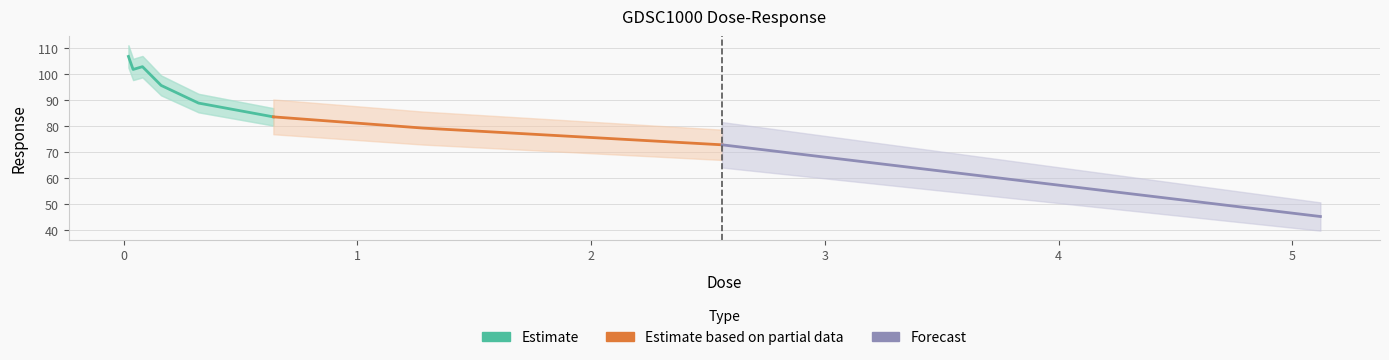

What is the approximate value at 0.64?

83.5